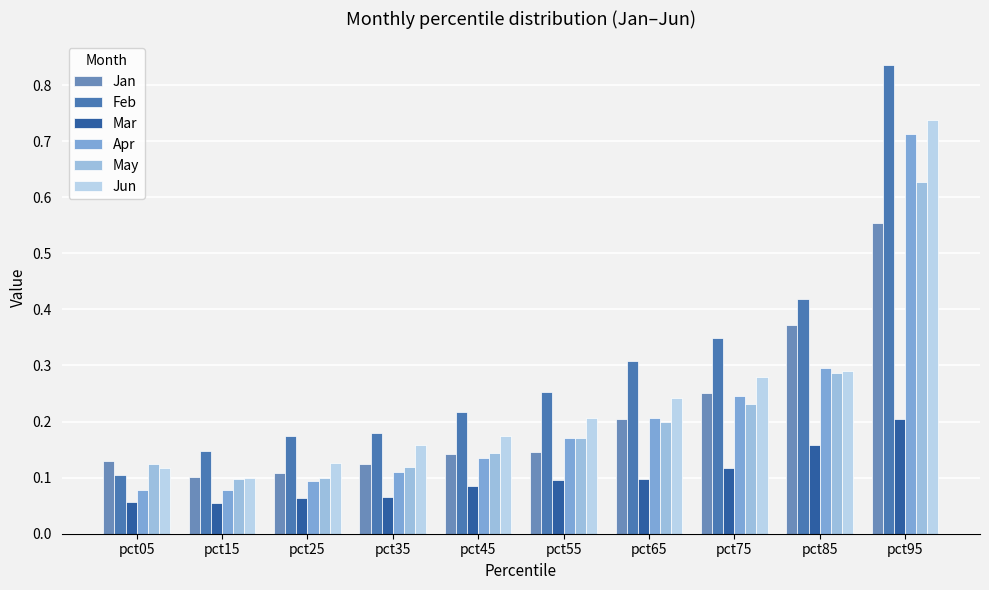

Does the chart contain any negative values?

No